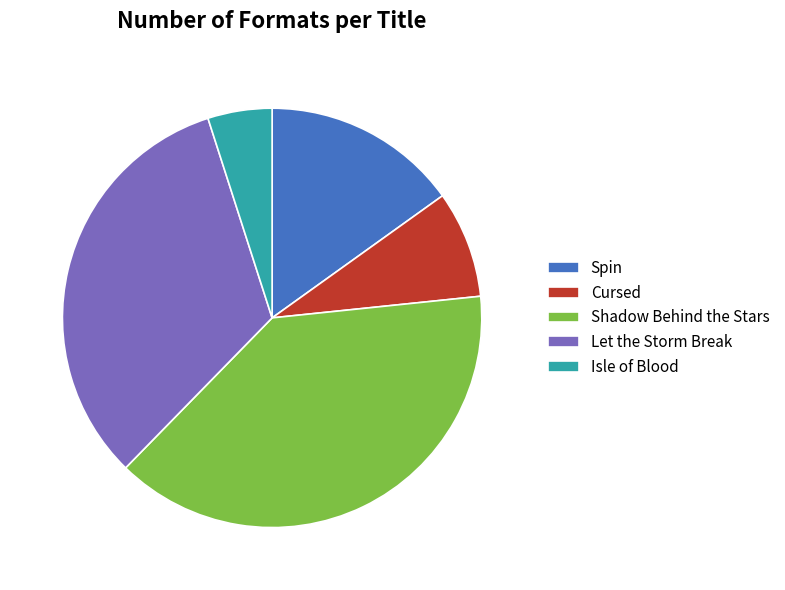

Count the number of slices in the pie.

5